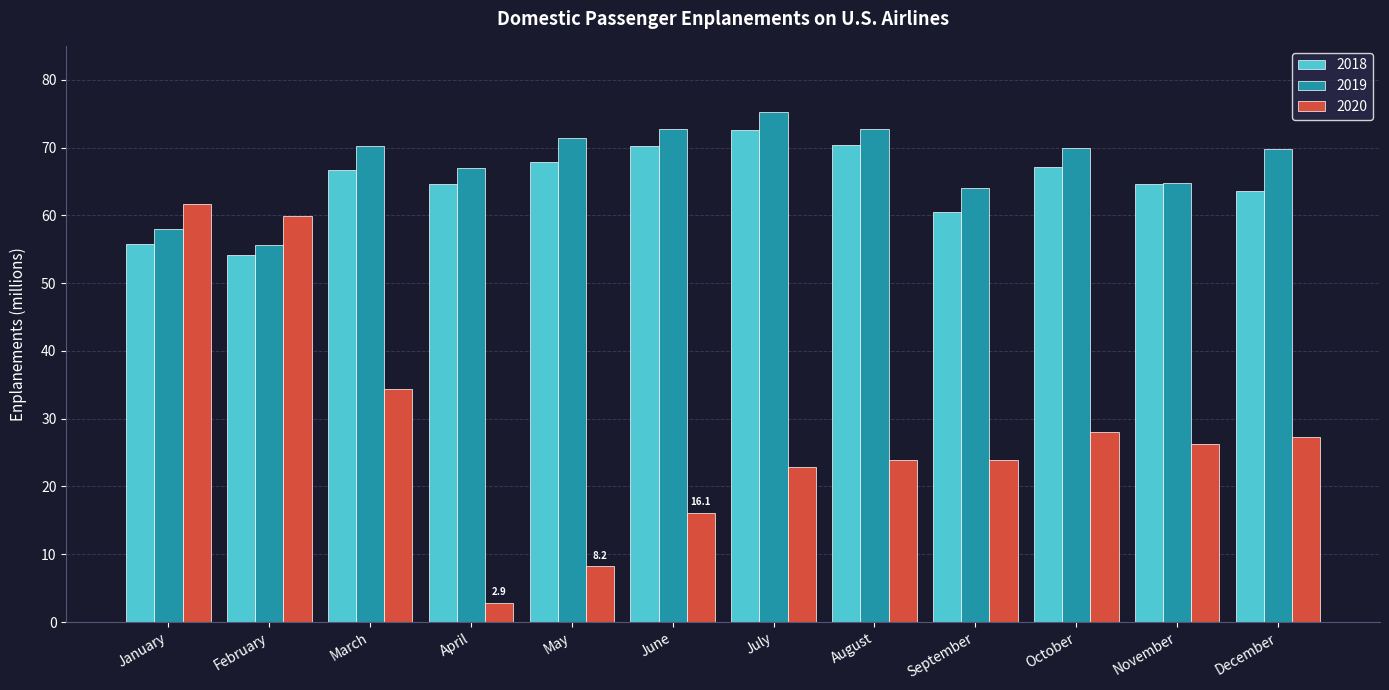

Which category has the lowest value in the 2018 series?

February